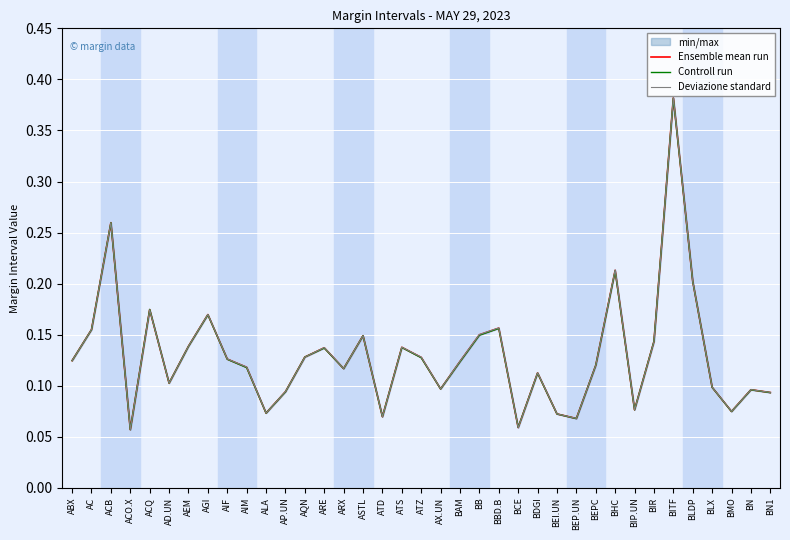

What is the sum of the Deviazione standard values at ACO.X and BIP.UN?

0.1